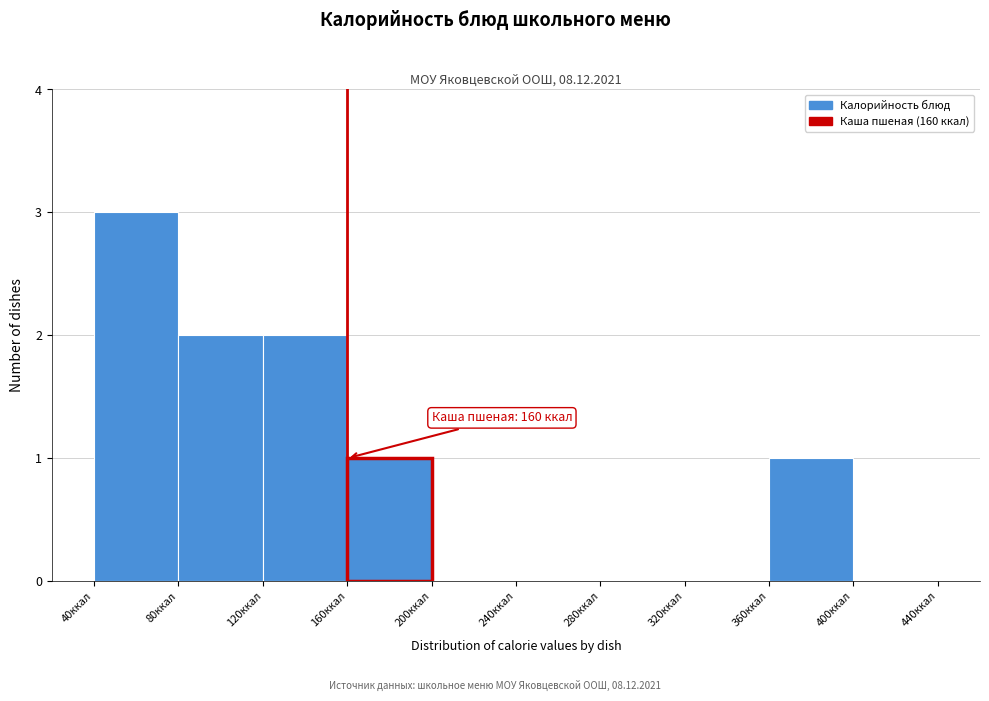

Over which range of the x-axis is the bar tallest?

40 to 80